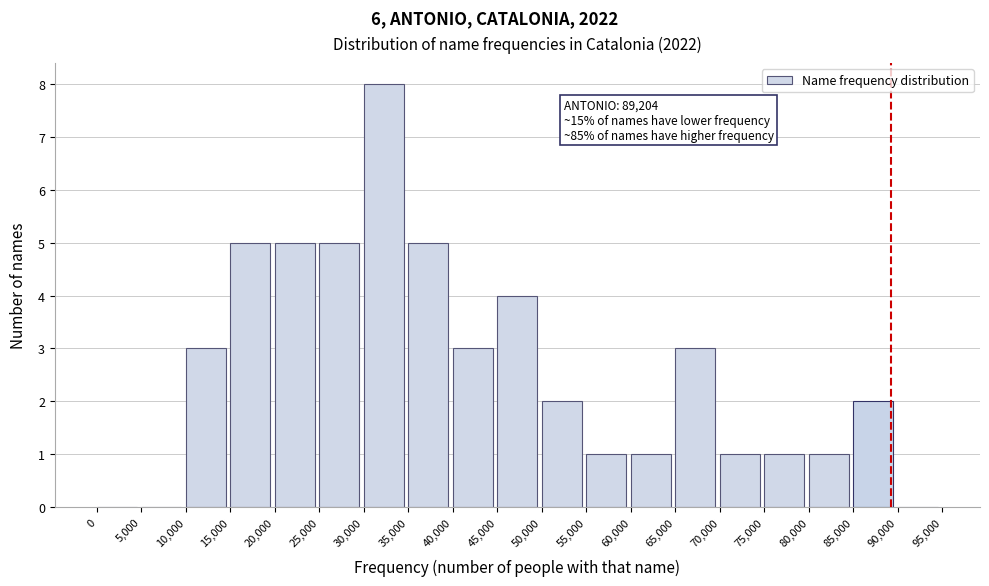

Over which range of the x-axis is the bar tallest?

30,000 to 35,000